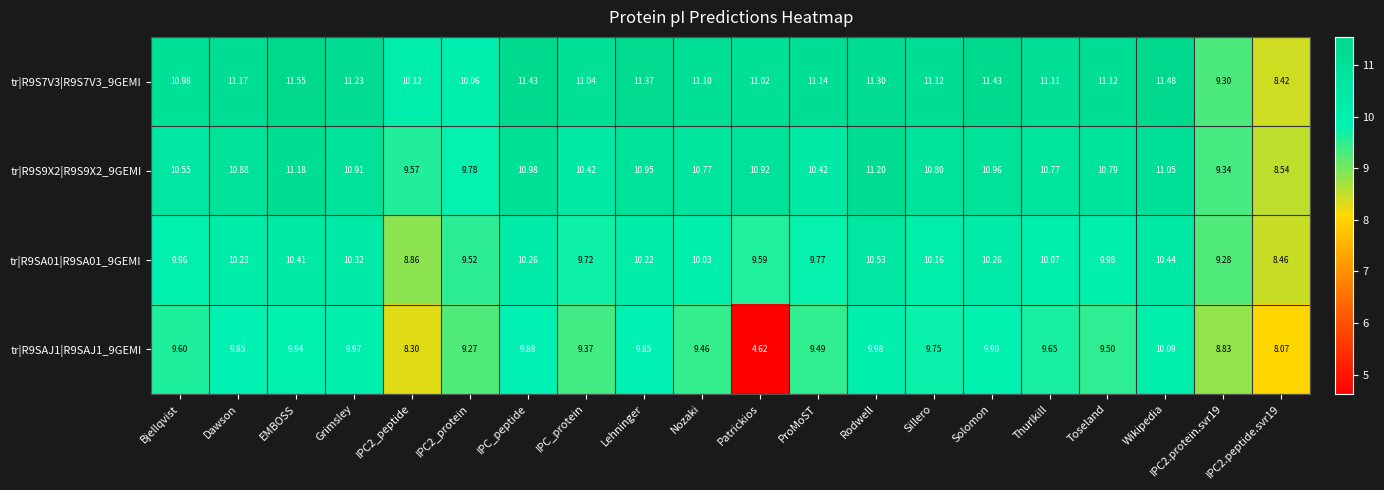

How many values in the tr|R9SA01|R9SA01_9GEMI series exceed 10?

11